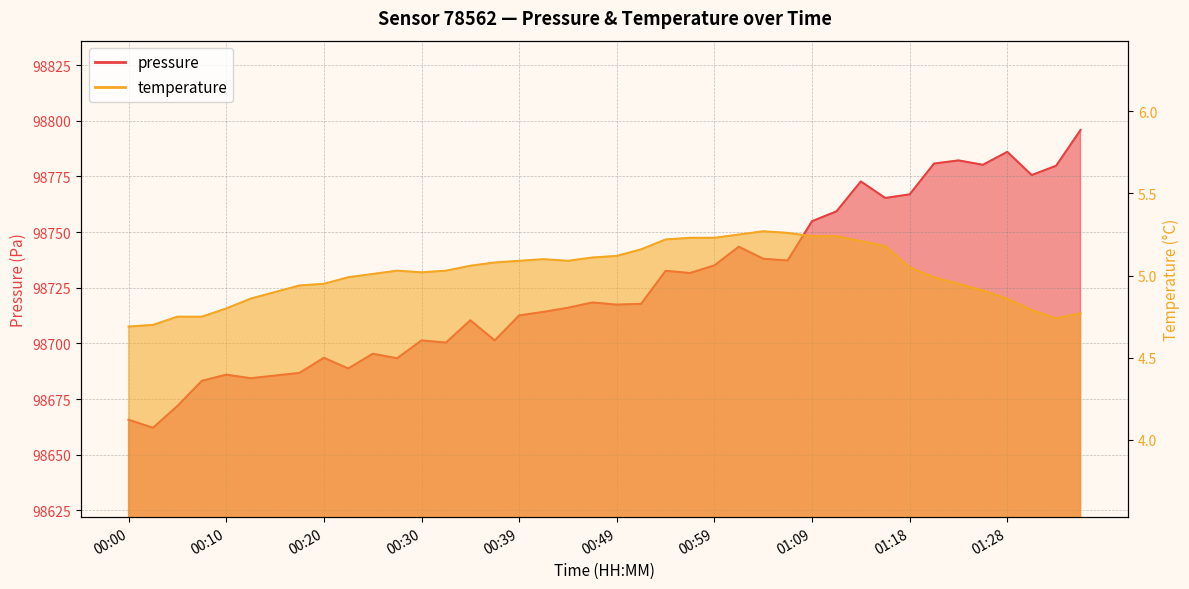

Rank the categories by pressure value from lowest to highest.

00:03, 00:00, 00:05, 00:07, 00:12, 00:15, 00:10, 00:17, 00:22, 00:27, 00:20, 00:25, 00:32, 00:30, 00:37, 00:34, 00:39, 00:42, 00:44, 00:49, 00:51, 00:47, 00:56, 00:54, 00:59, 01:06, 01:04, 01:01, 01:09, 01:11, 01:16, 01:18, 01:14, 01:31, 01:33, 01:26, 01:21, 01:23, 01:28, 01:36